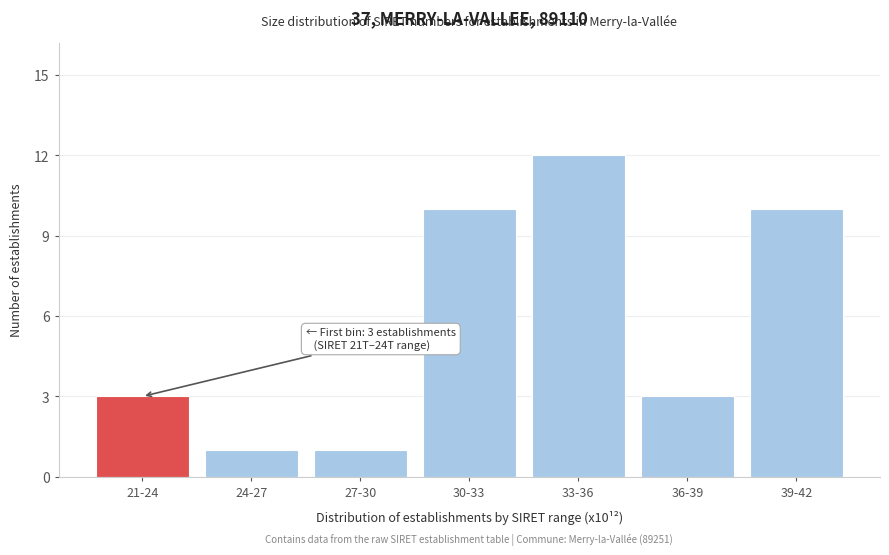

Reading left to right, list all the values displayed in this chart.

3	1	1	10	12	3	10